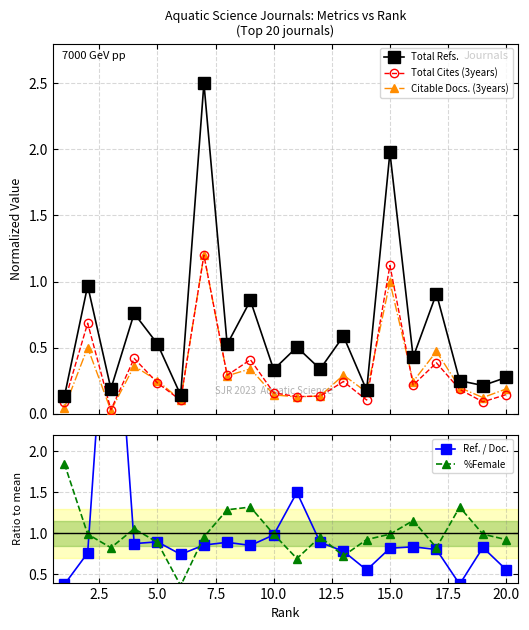

What is the minimum value for Total Refs.?

0.1